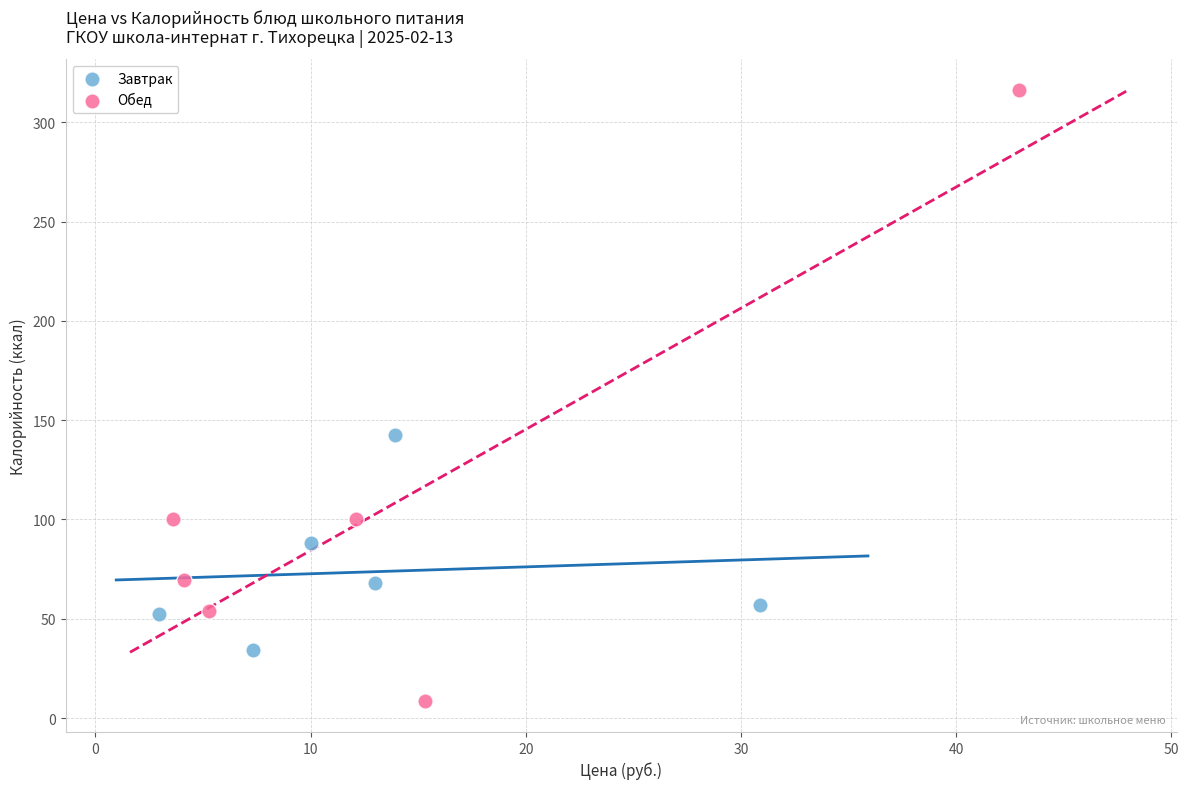

Which series contains the lowest Y value?

Обед